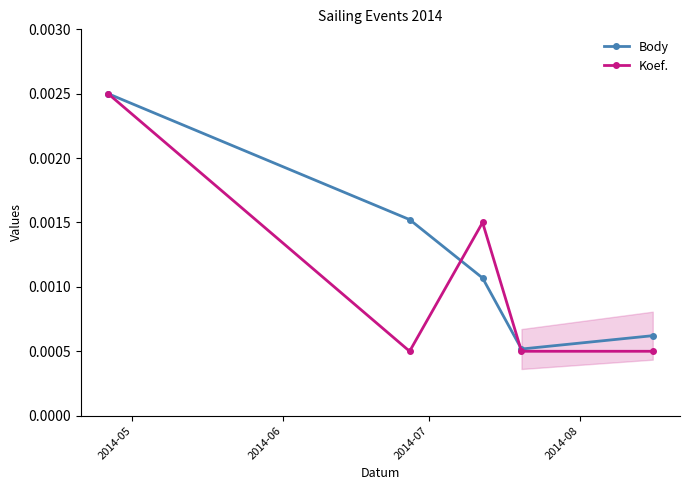

What are all the series names shown in the legend?

Body, Koef.